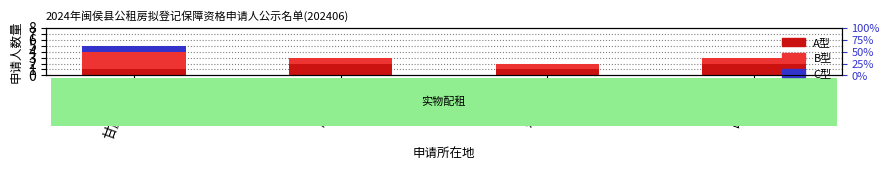

At which label is C型 closest to 0?

鸿尾乡